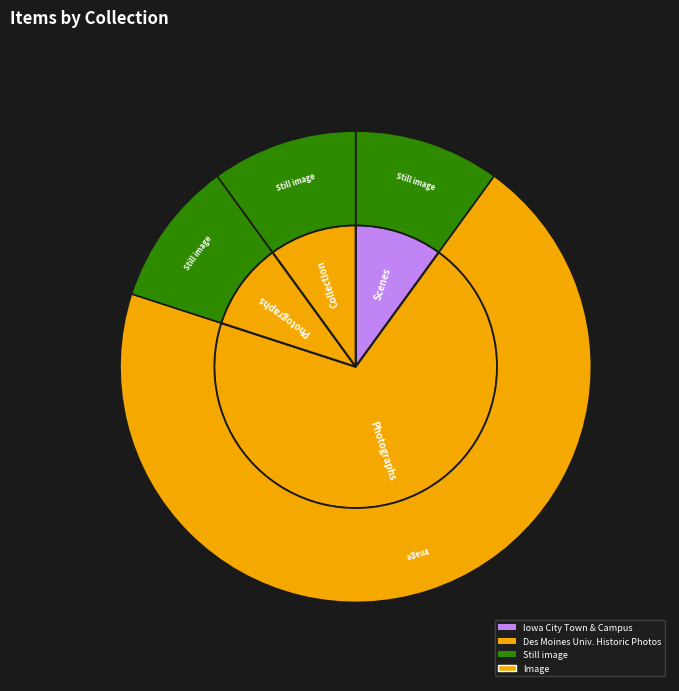

Count the number of slices in the pie.

4